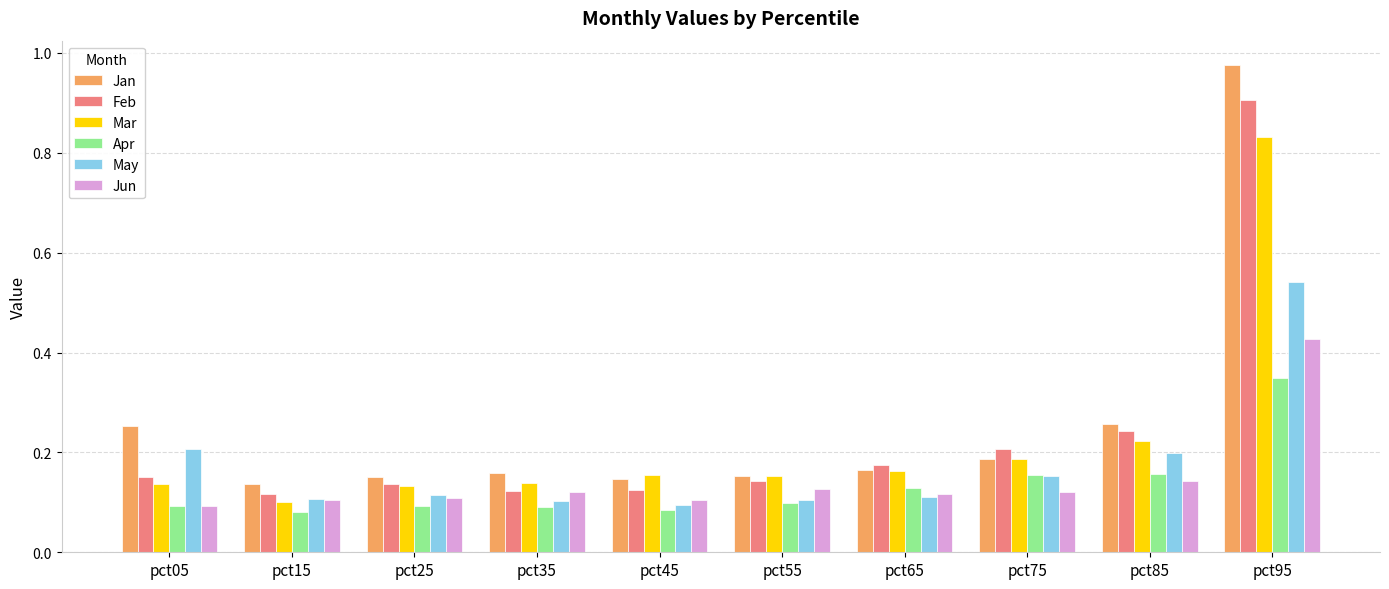

How many bars are there in total?

60